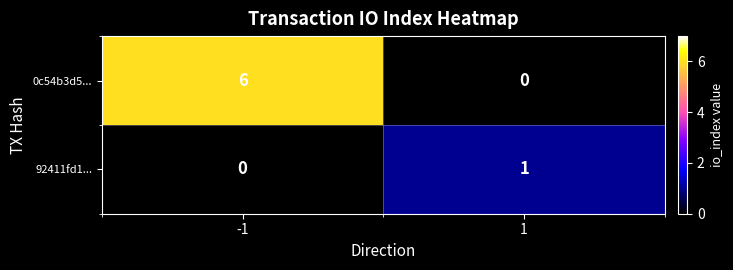

Reading right to left, what are all the values shown in this chart?

0c54b3d5...: 0	6
92411fd1...: 1	0